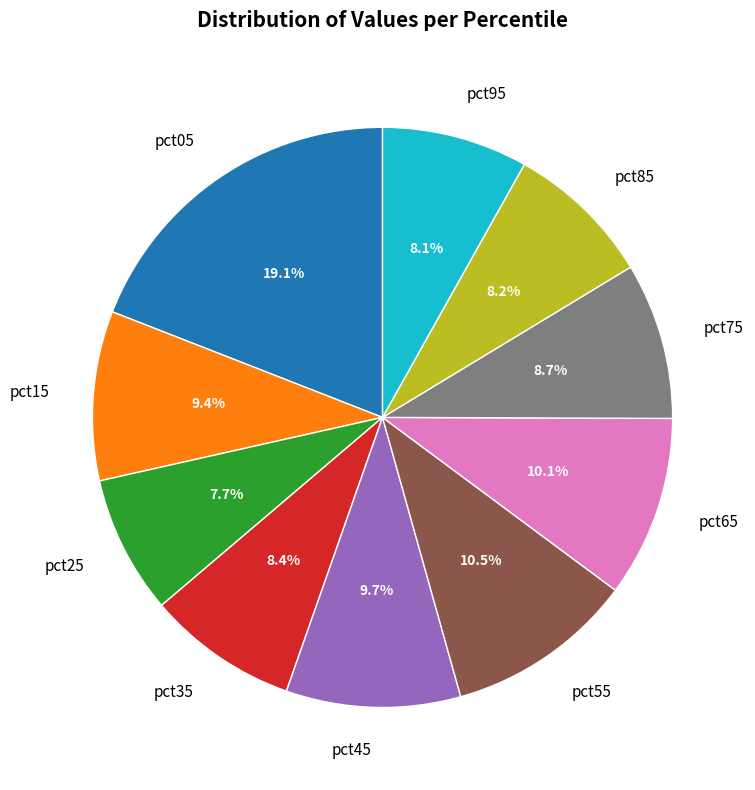

Count the number of slices in the pie.

10